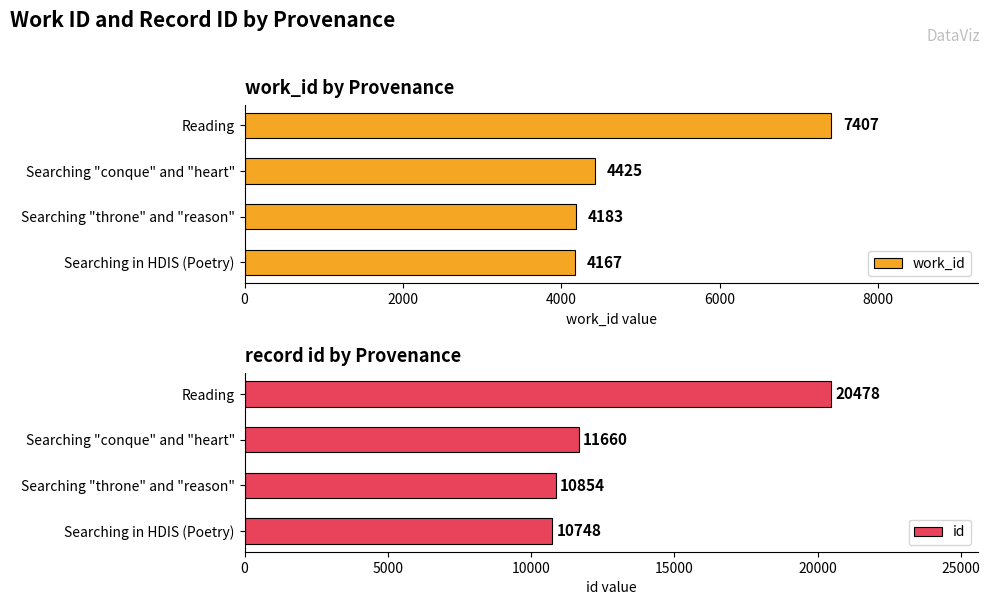

Count the number of data series in this chart.

2